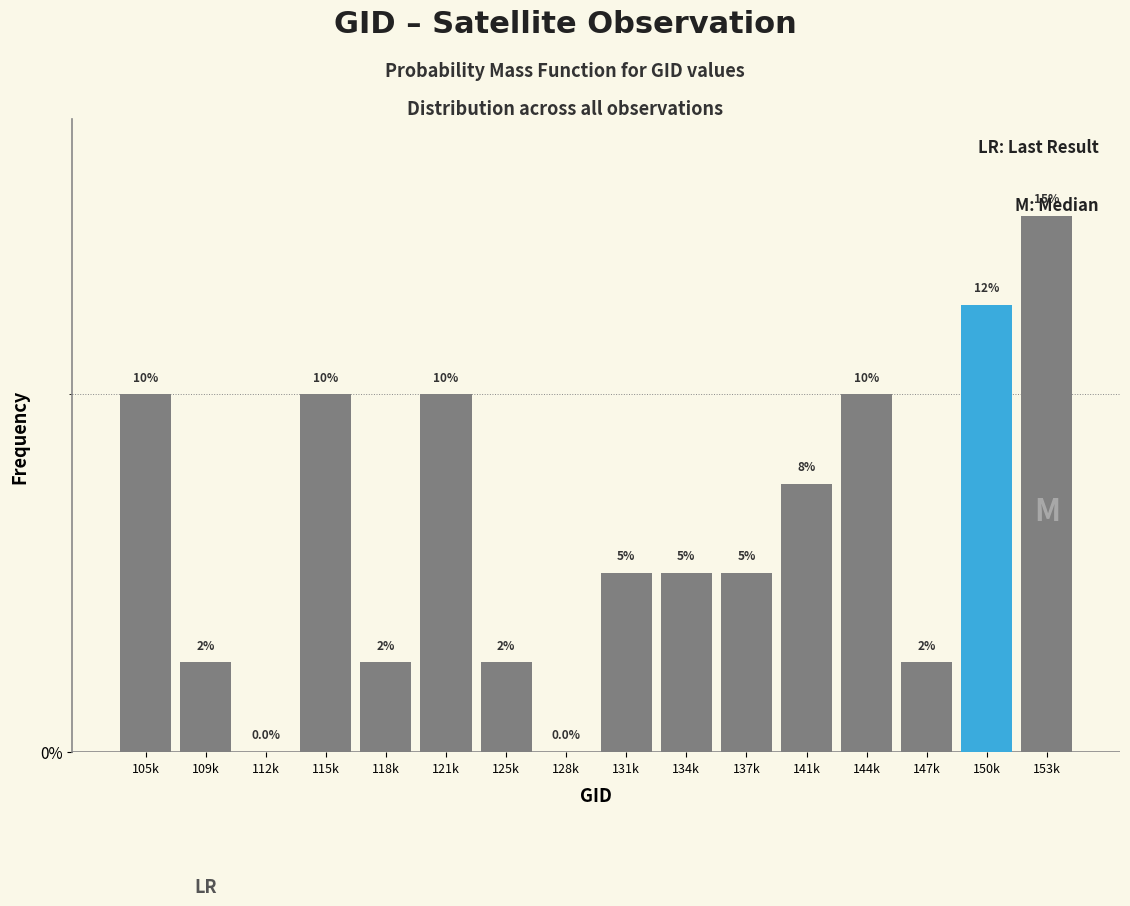

Reading right to left, what are all the values shown in this chart?

153k=15.0	150k=12.5	147k=2.5	144k=10.0	141k=7.5	137k=5.0	134k=5.0	131k=5.0	128k=0.0	125k=2.5	121k=10.0	118k=2.5	115k=10.0	112k=0.0	109k=2.5	105k=10.0